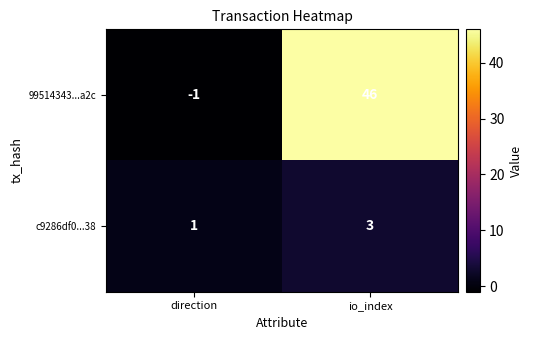

Which series has the largest total across all categories?

99514343...a2c